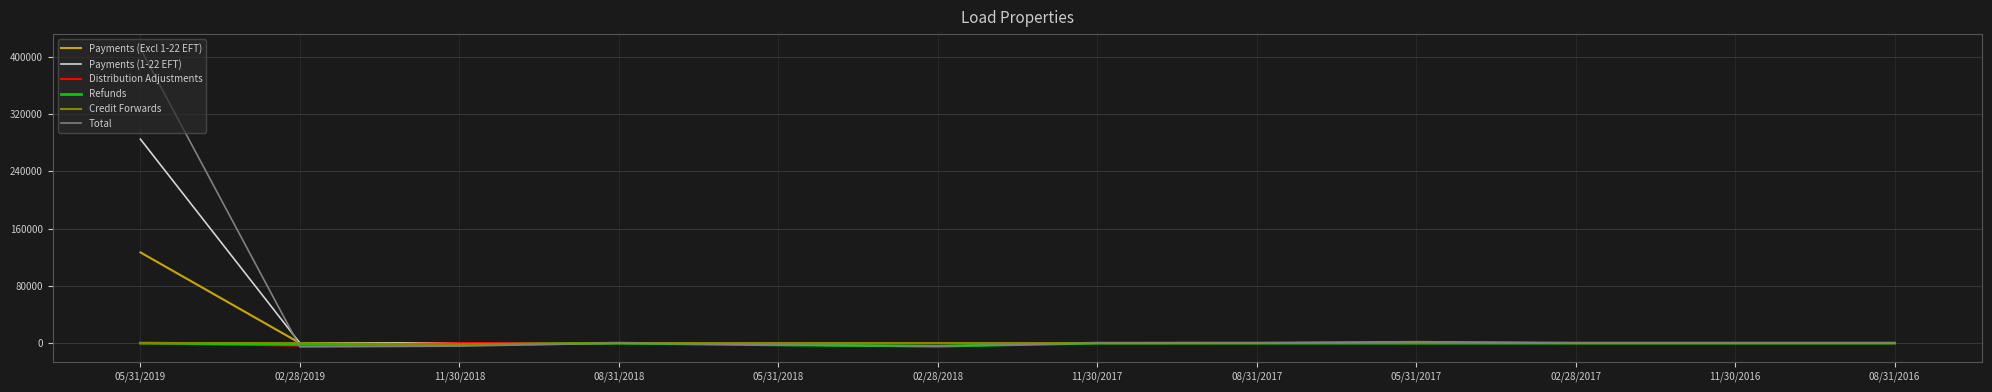

What is the maximum value shown in the chart?

411054.7